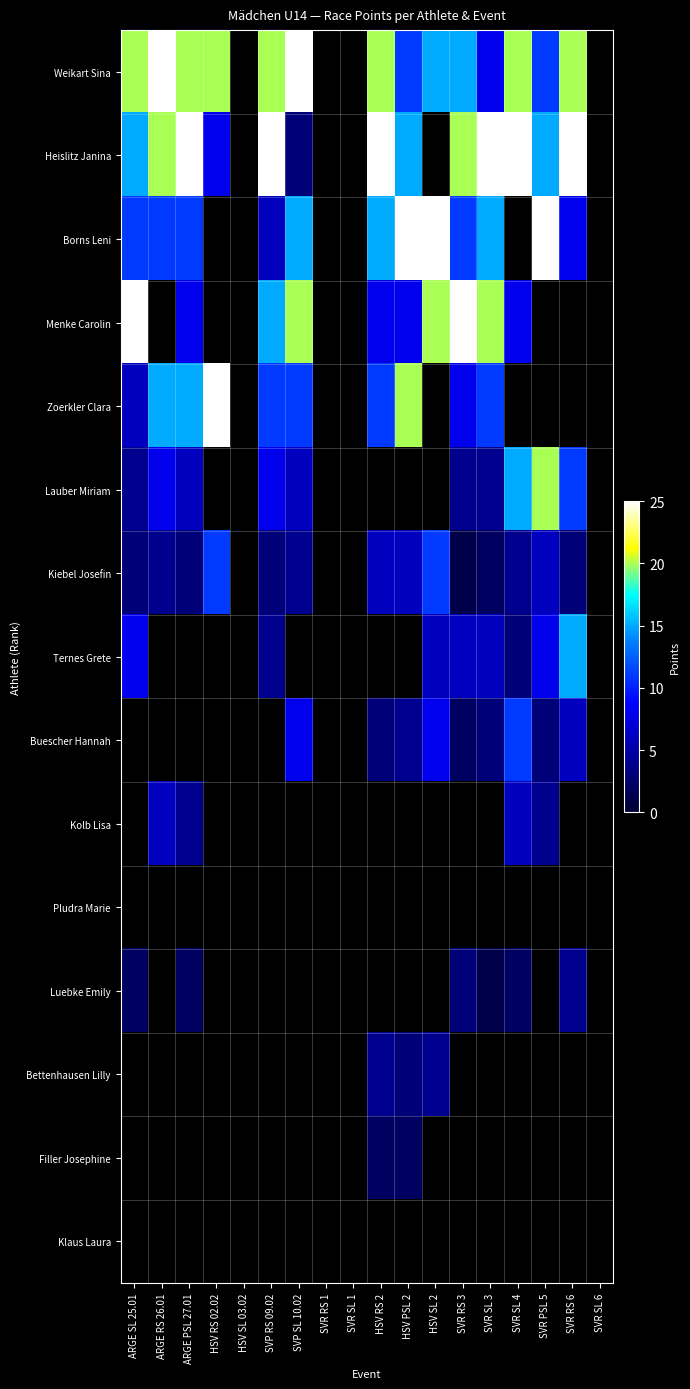

Rank the series by their average value, from highest to lowest.

Weikart Sina, Heislitz Janina, Borns Leni, Menke Carolin, Zoerkler Clara, Lauber Miriam, Kiebel Josefin, Ternes Grete, Buescher Hannah, Kolb Lisa, Pludra Marie, Luebke Emily, Bettenhausen Lilly, Filler Josephine, Klaus Laura